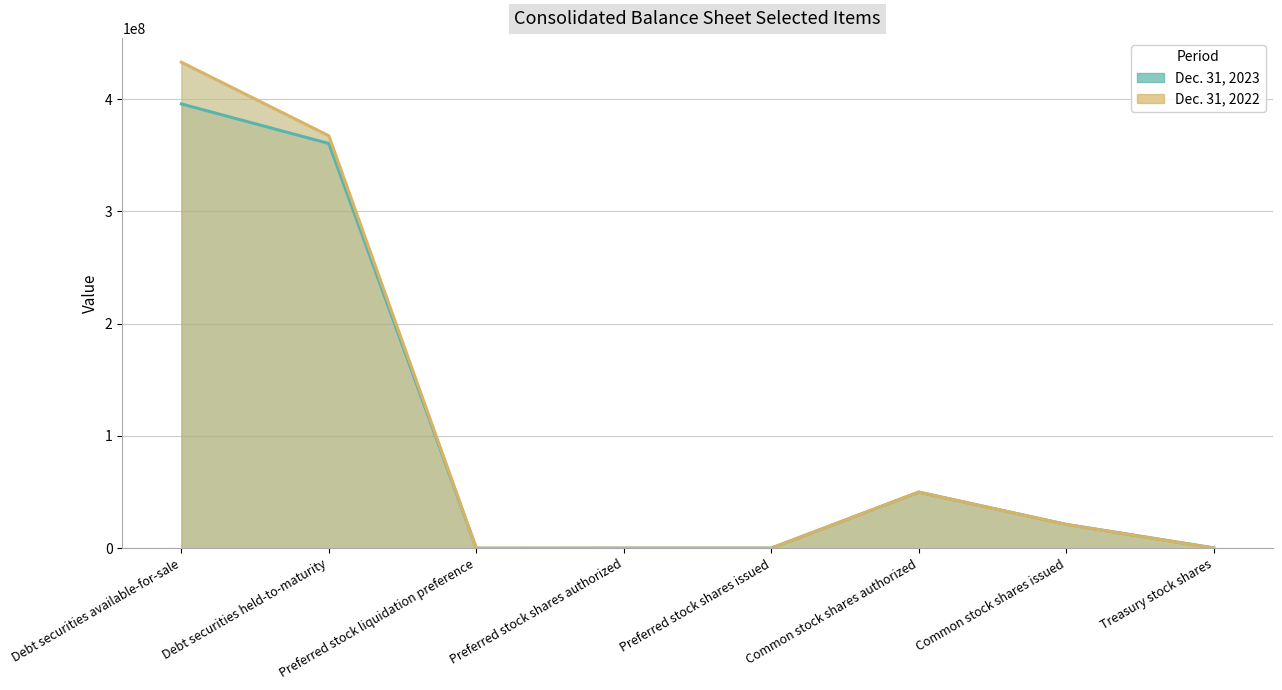

How many lines are shown in the chart?

2